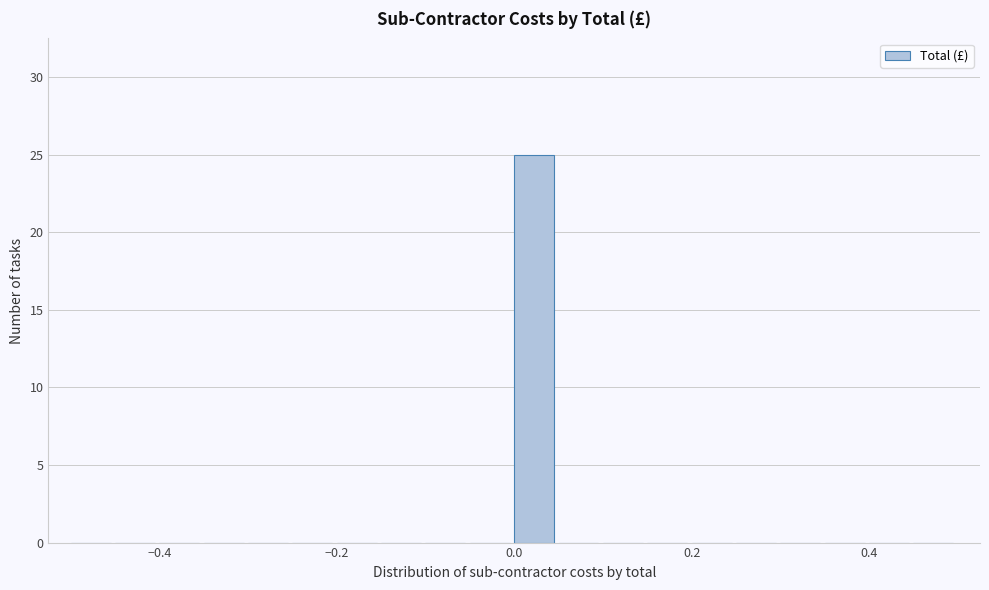

Around what value on the x-axis is the tallest bar? Give the approximate position of its centre, as read against the axis.

0.02